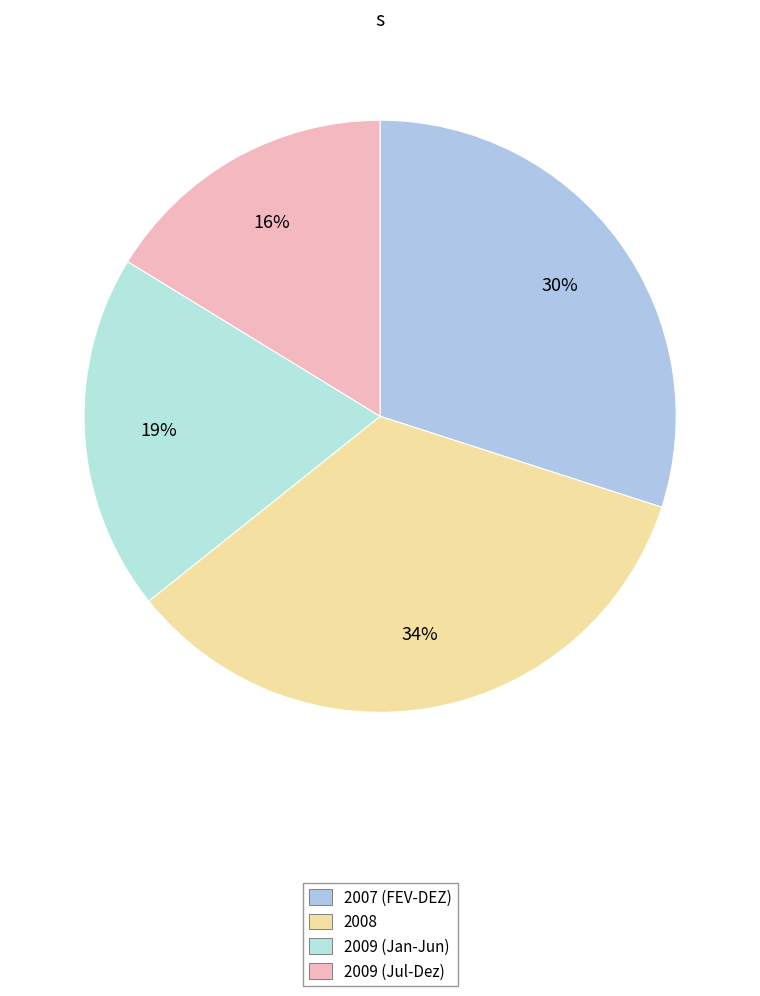

Is there a majority slice in this chart?

No